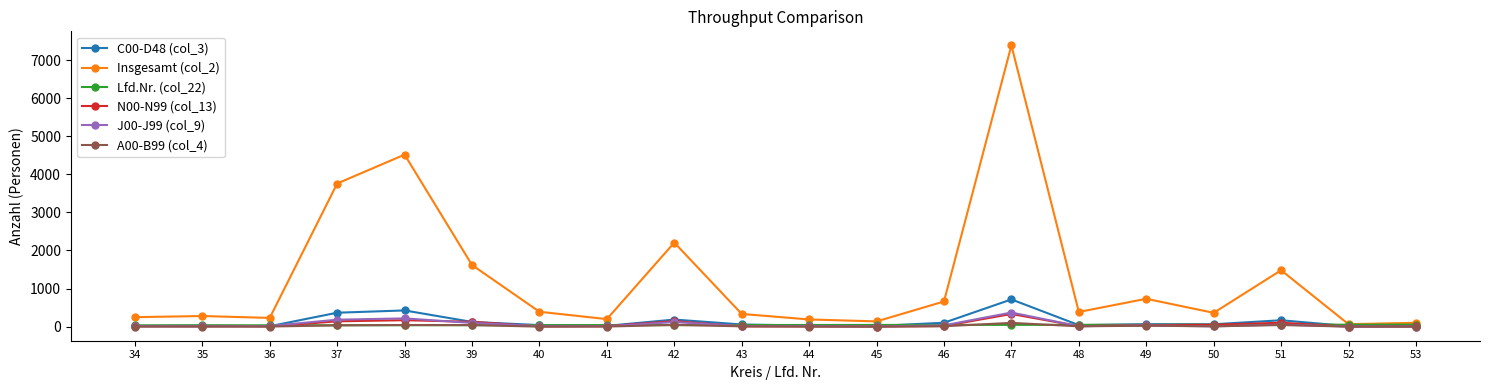

At which category is the sum across all series the highest?

47